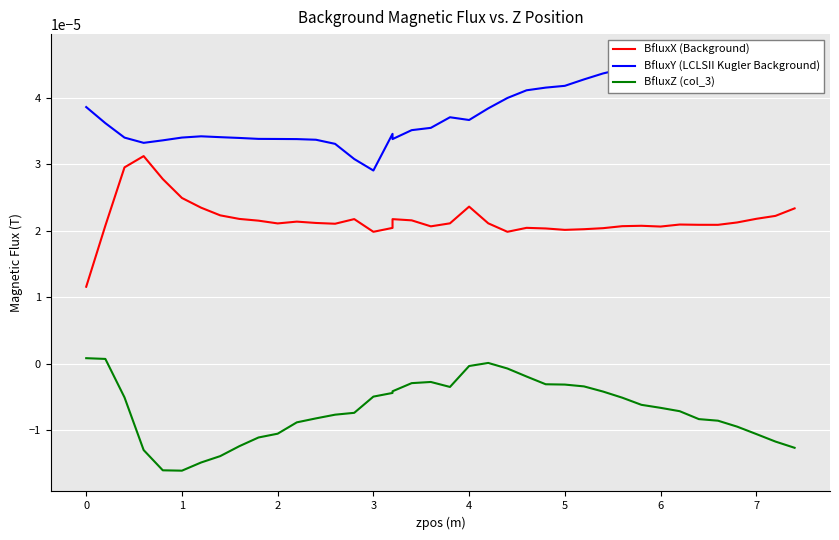

Reading left to right, extract all data points from this chart.

BfluxX (Background): 0.0	0.0	0.0	0.0	0.0	0.0	0.0	0.0	0.0	0.0	0.0	0.0	0.0	0.0	0.0	0.0	0.0	0.0	0.0	0.0	0.0	0.0	0.0	0.0	0.0	0.0	0.0	0.0	0.0	0.0	0.0	0.0	0.0	0.0	0.0	0.0	0.0	0.0	0.0
BfluxY (LCLSII Kugler Background): 0.0	0.0	0.0	0.0	0.0	0.0	0.0	0.0	0.0	0.0	0.0	0.0	0.0	0.0	0.0	0.0	0.0	0.0	0.0	0.0	0.0	0.0	0.0	0.0	0.0	0.0	0.0	0.0	0.0	0.0	0.0	0.0	0.0	0.0	0.0	0.0	0.0	0.0	0.0
BfluxZ (col_3): 0.0	0.0	-0.0	-0.0	-0.0	-0.0	-0.0	-0.0	-0.0	-0.0	-0.0	-0.0	-0.0	-0.0	-0.0	-0.0	-0.0	-0.0	-0.0	-0.0	-0.0	-0.0	0.0	-0.0	-0.0	-0.0	-0.0	-0.0	-0.0	-0.0	-0.0	-0.0	-0.0	-0.0	-0.0	-0.0	-0.0	-0.0	-0.0